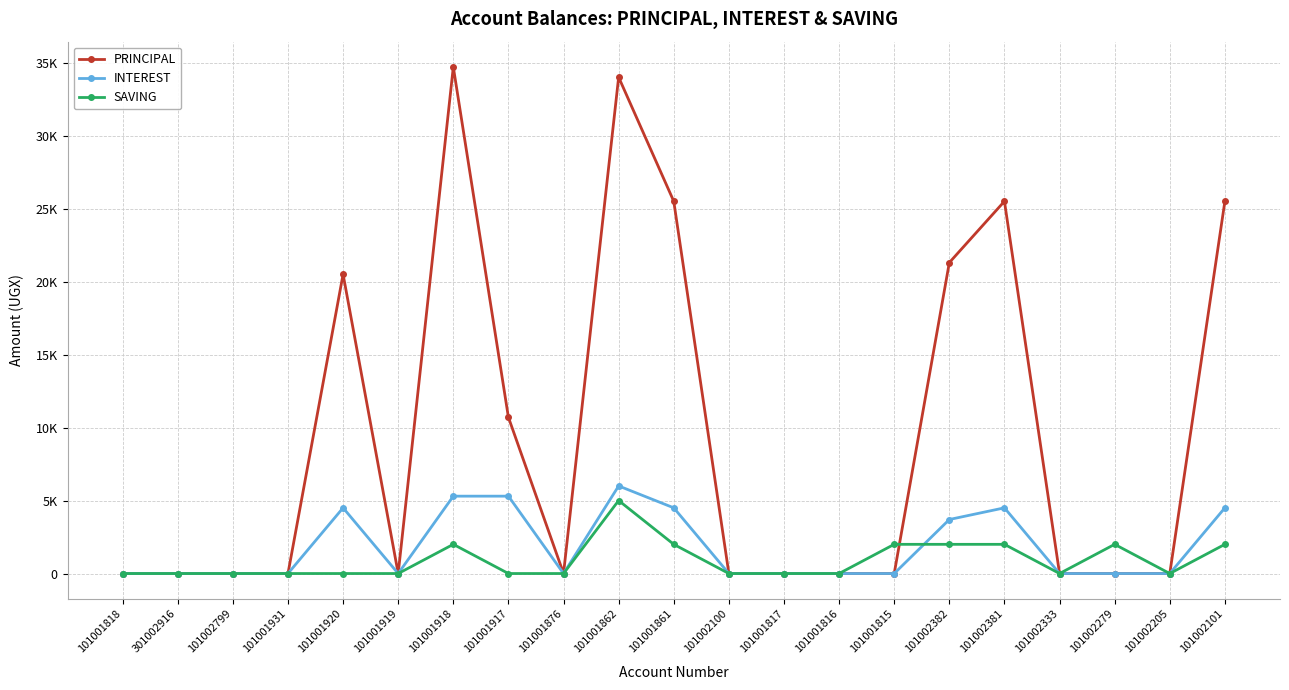

What are all the series names shown in the legend?

PRINCIPAL, INTEREST, SAVING